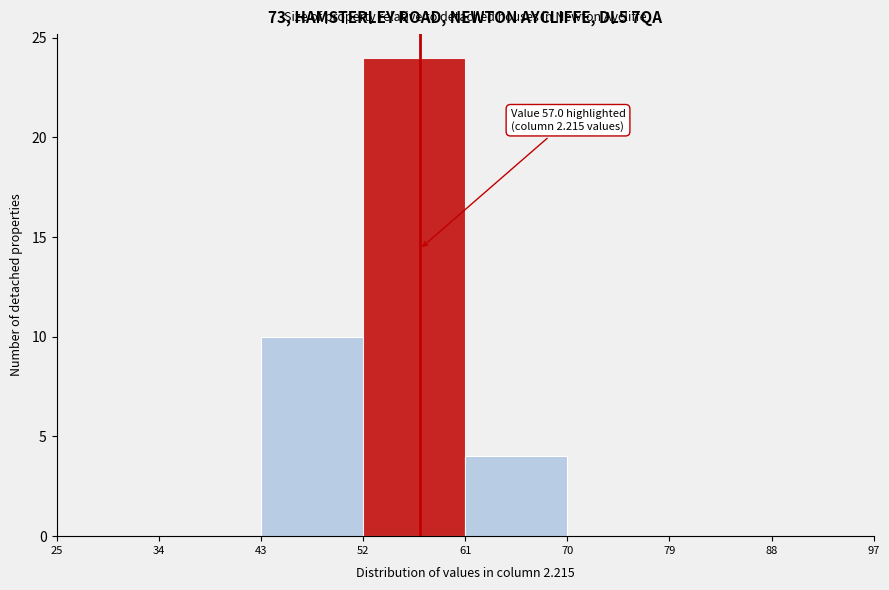

Which range on the x-axis has the tallest bar?

52 to 61